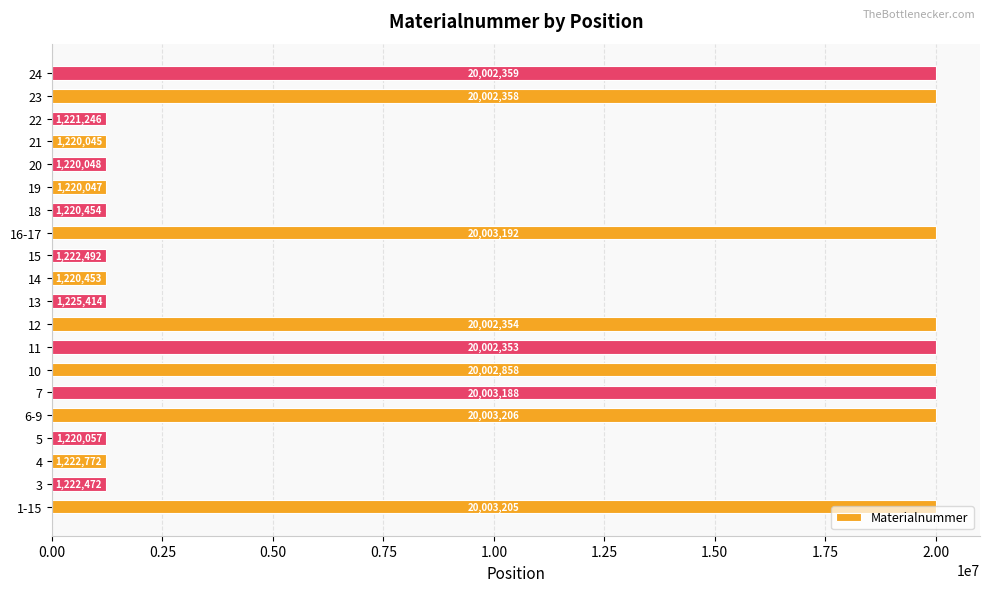

The chart shows a value of 20003206 at 6-9. True or false?

True